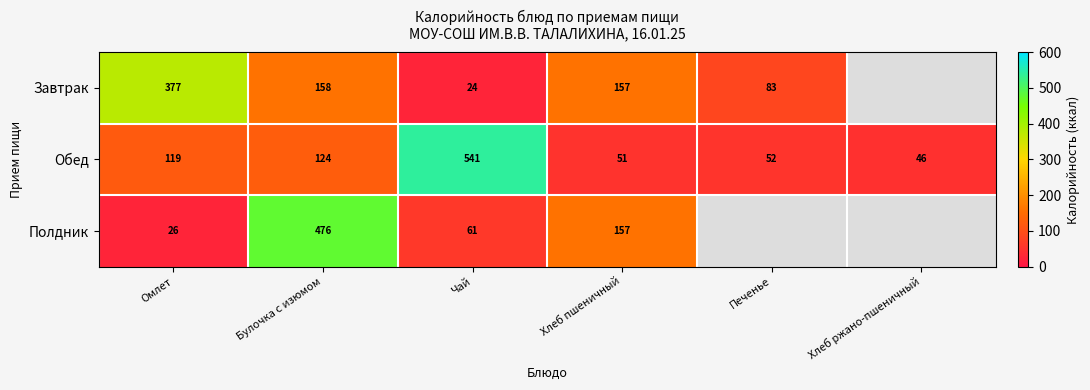

Which series changed the most between Булочка с изюмом and Хлеб пшеничный?

Полдник